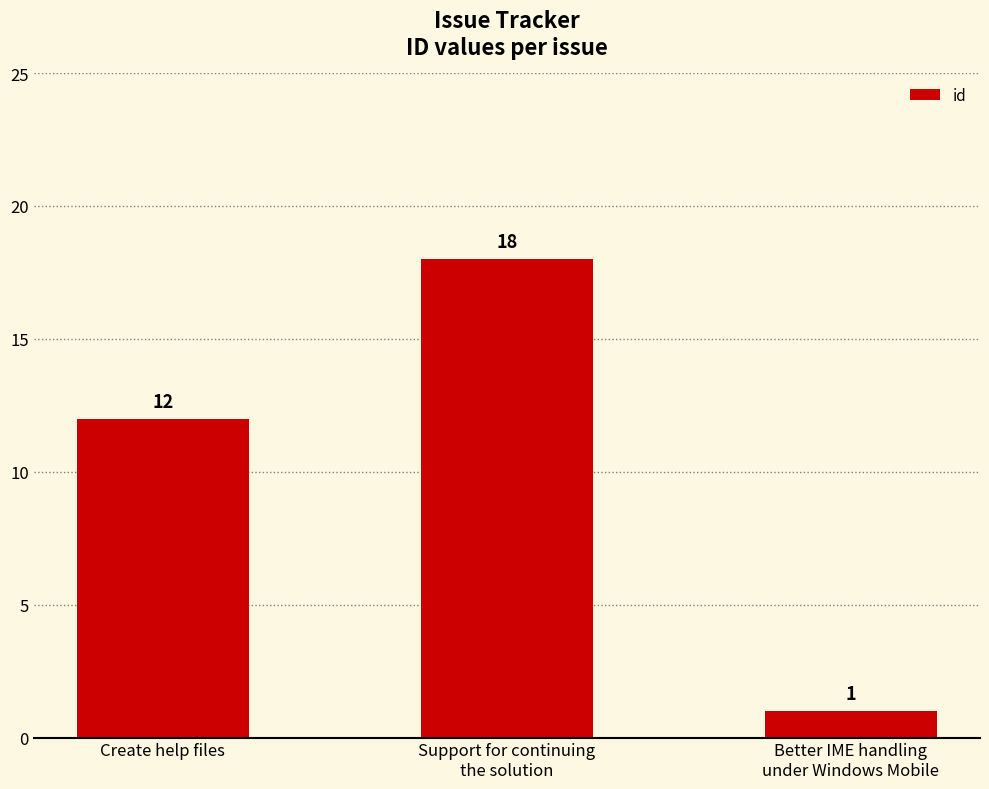

Count the values in the range 1 to 18.

3